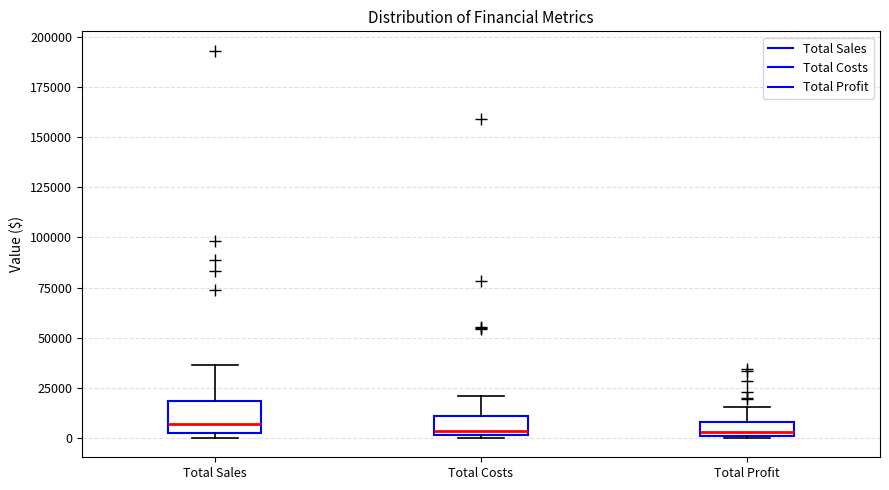

Comparing the boxes themselves (not the whiskers), which one is the tallest?

Total Sales